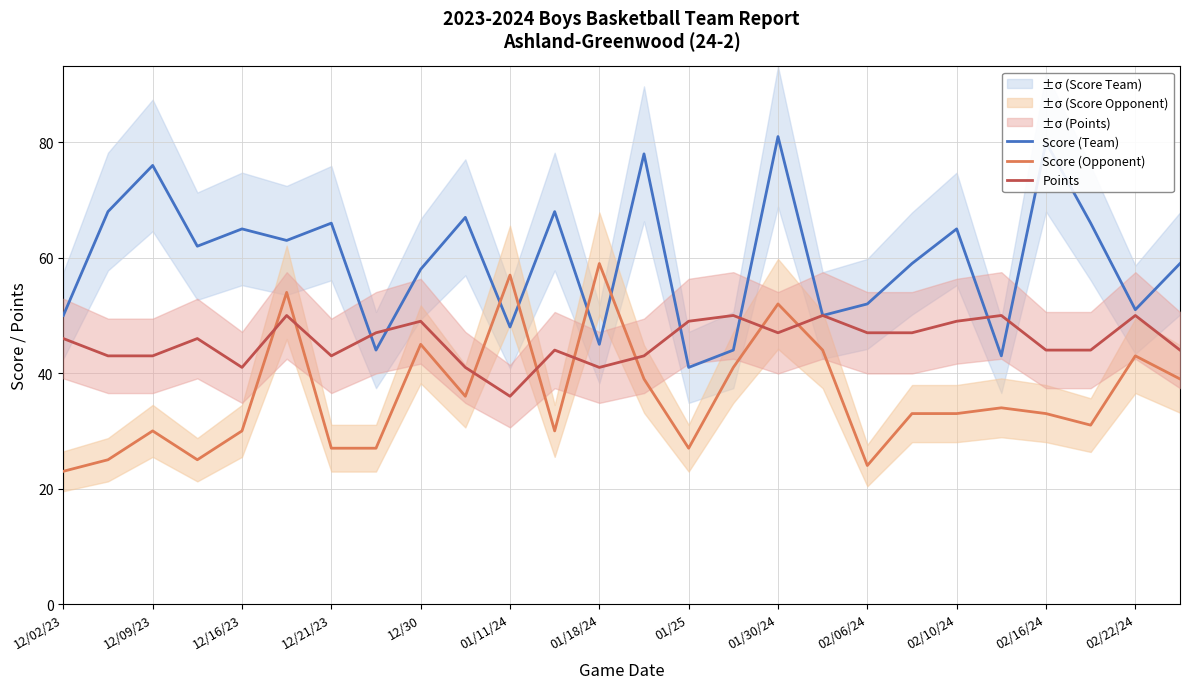

Reading left to right, what are all the values shown in this chart?

Score (Team): 50	68	76	62	65	63	66	44	58	67	48	68	45	78	41	44	81	50	52	59	65	43	80	66	51	59
Score (Opponent): 23	25	30	25	30	54	27	27	45	36	57	30	59	39	27	41	52	44	24	33	33	34	33	31	43	39
Points: 46	43	43	46	41	50	43	47	49	41	36	44	41	43	49	50	47	50	47	47	49	50	44	44	50	44